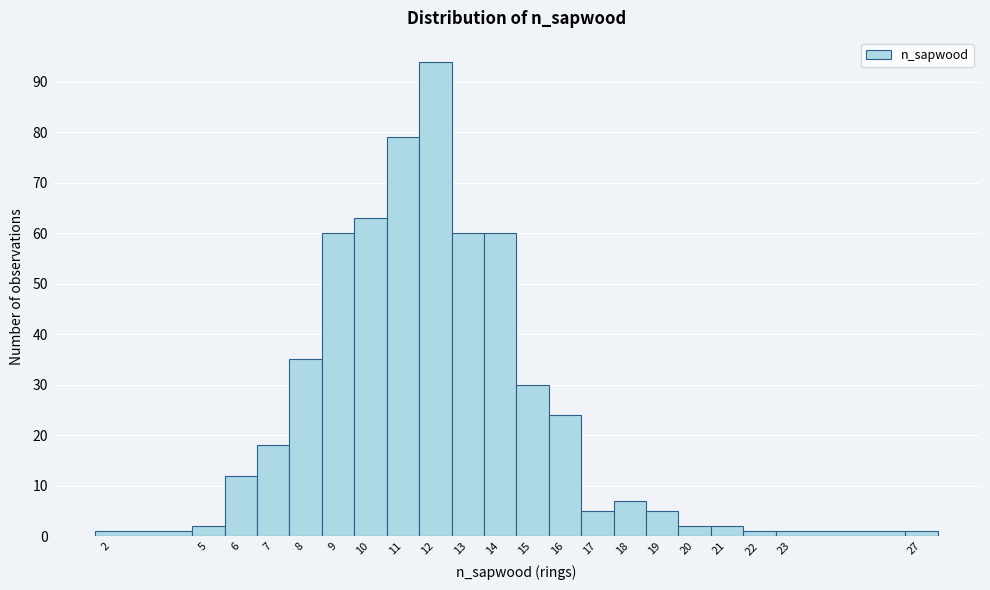

Over which range of the x-axis is the bar tallest?

11.5 to 12.5